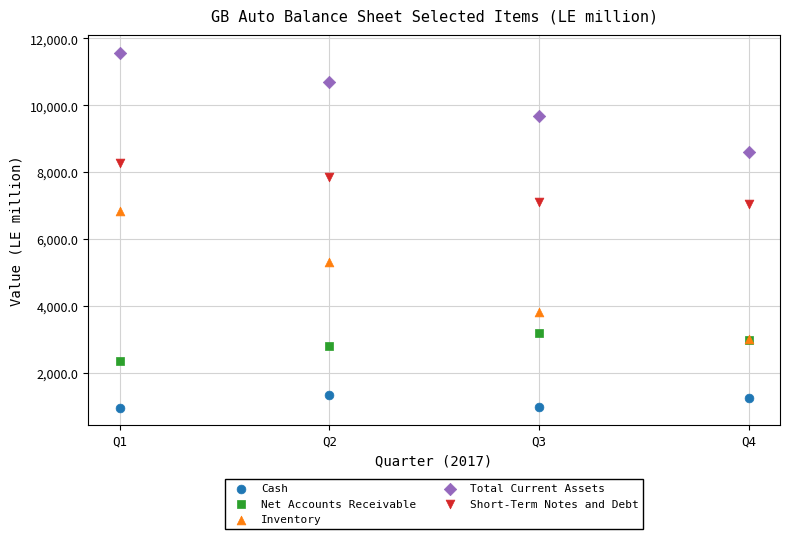

What are all the series names shown in the legend?

Cash, Net Accounts Receivable, Inventory, Total Current Assets, Short-Term Notes and Debt